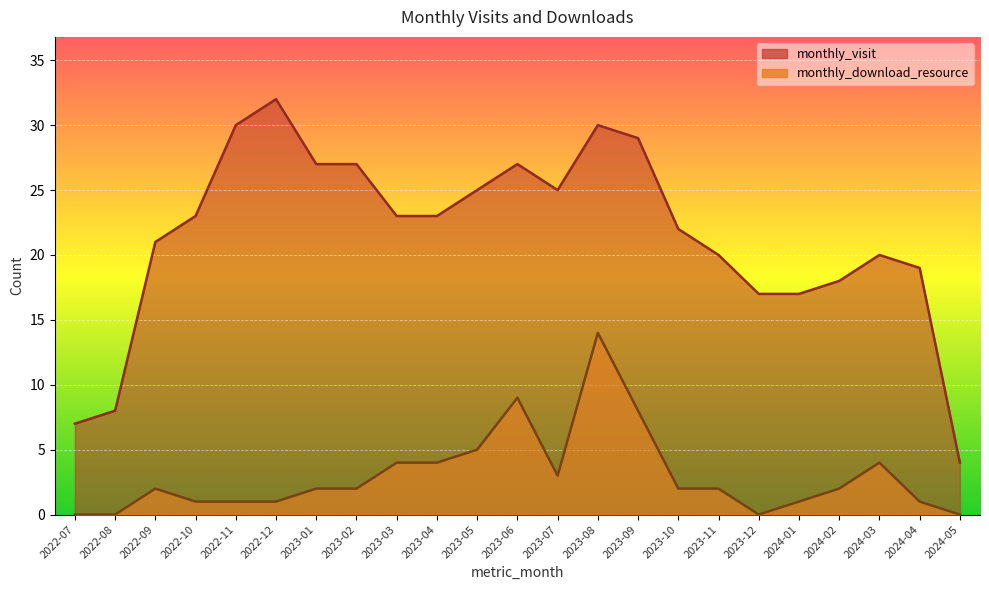

In monthly_visit, how many points are higher than both neighbors (excluding endpoints)?

4